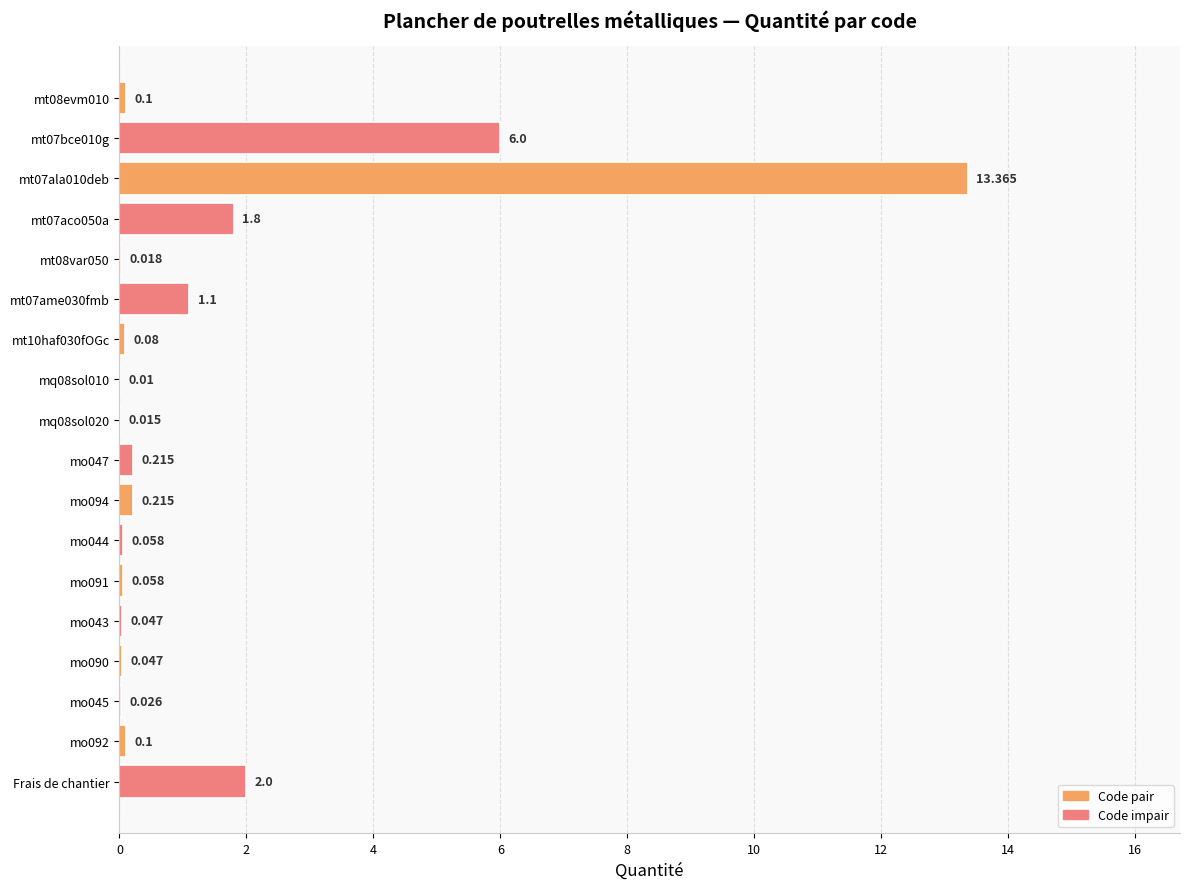

Which has a higher value, mo043 or Frais de chantier?

Frais de chantier